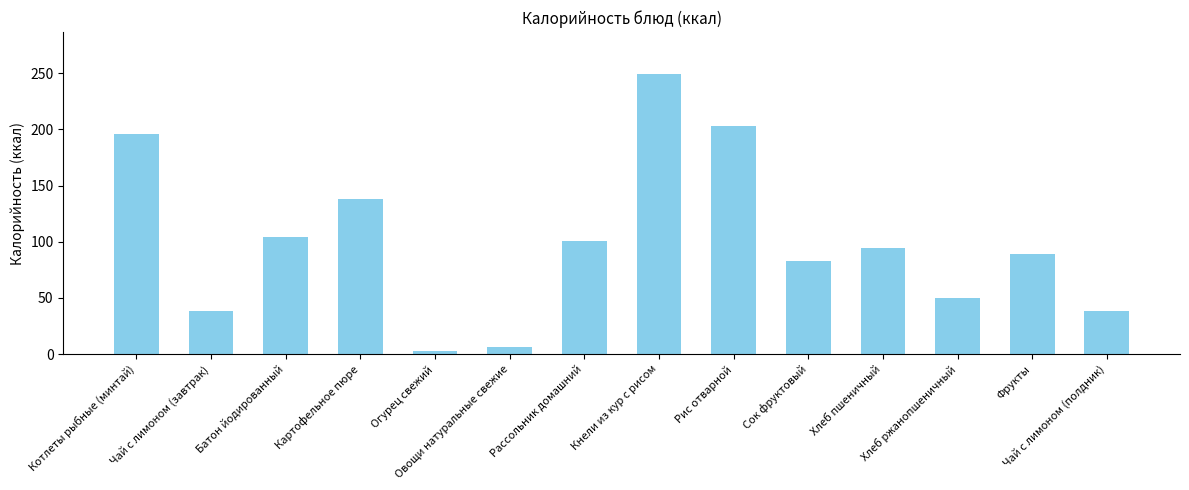

What is the difference between the maximum and minimum values?

246.8